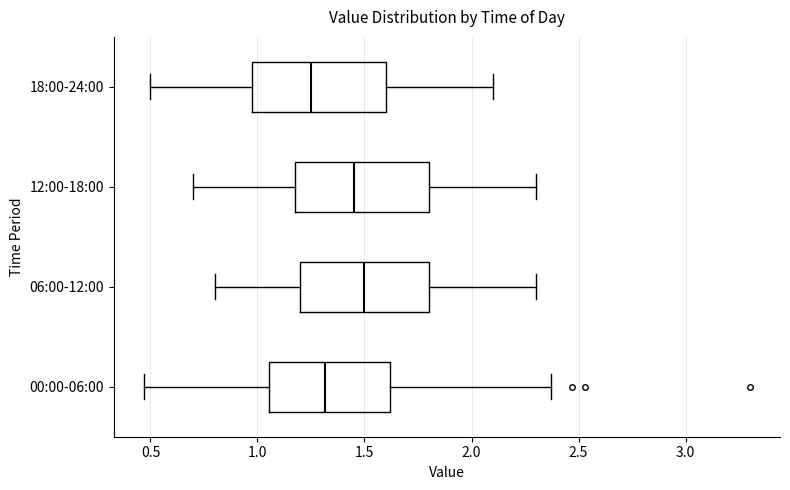

Which box has the furthest to the right median line?

06:00-12:00